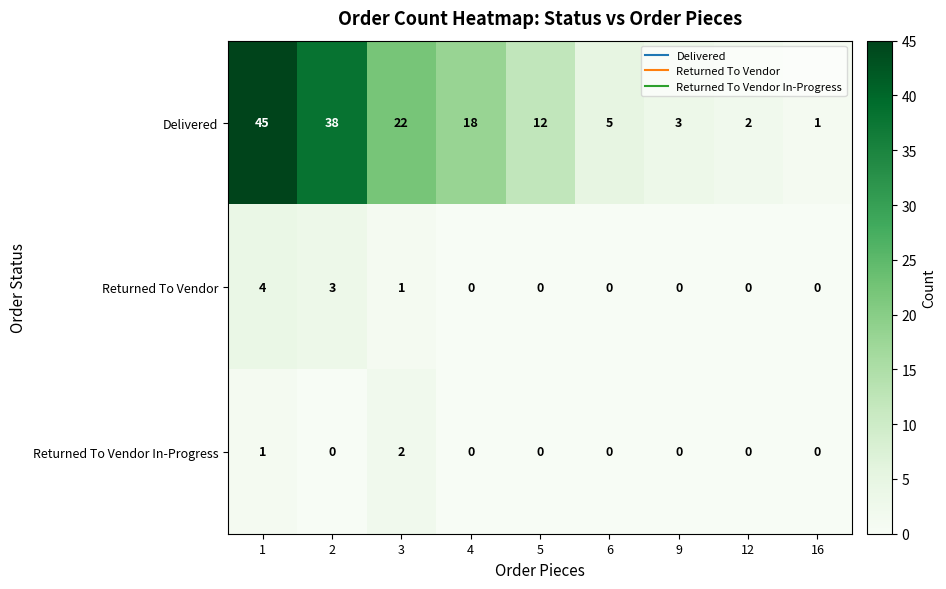

Reading right to left, extract all data points from this chart.

Delivered: 16=1	12=2	9=3	6=5	5=12	4=18	3=22	2=38	1=45
Returned To Vendor: 16=0	12=0	9=0	6=0	5=0	4=0	3=1	2=3	1=4
Returned To Vendor In-Progress: 16=0	12=0	9=0	6=0	5=0	4=0	3=2	2=0	1=1